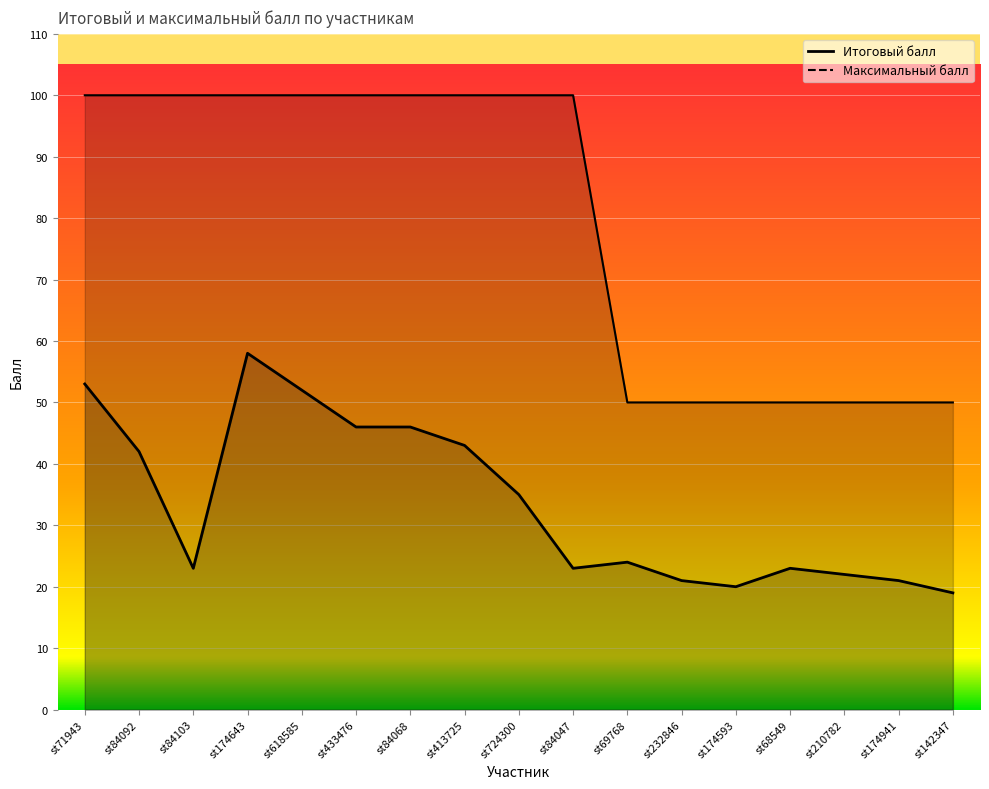

At which category is the sum across all series the highest?

st174643